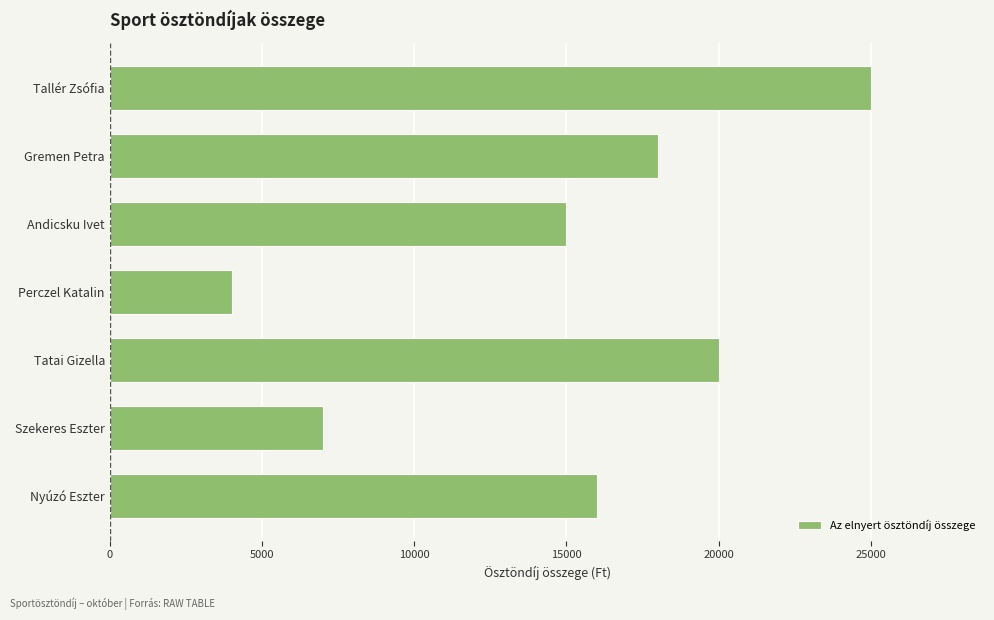

Rank the categories by value from highest to lowest.

Tallér Zsófia, Tatai Gizella, Gremen Petra, Nyúzó Eszter, Andicsku Ivet, Szekeres Eszter, Perczel Katalin